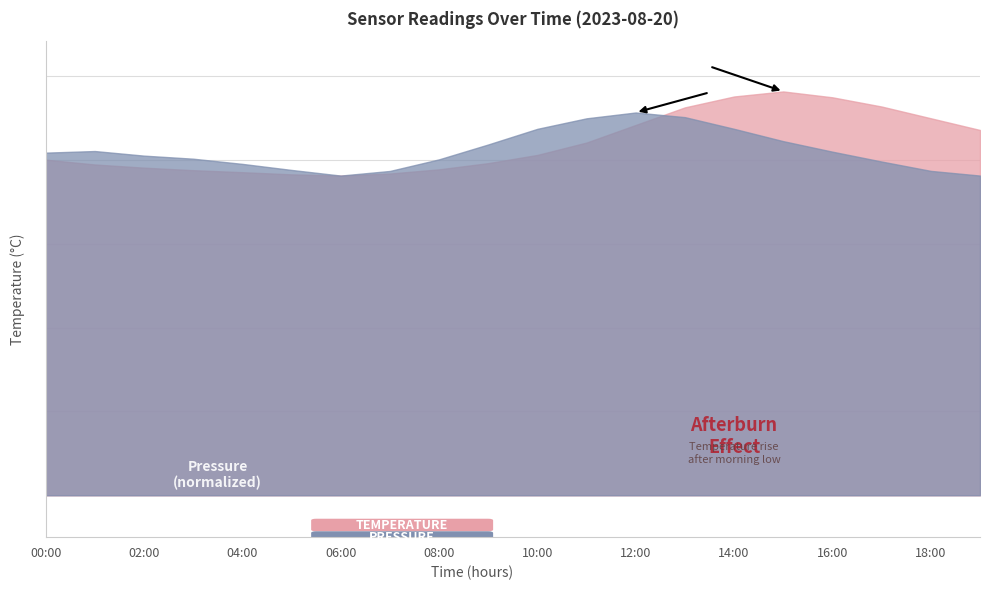

Reading left to right, what are all the values shown in this chart?

temperature: 20.0	19.7	19.6	19.4	19.3	19.1	19.1	19.2	19.4	19.8	20.3	21.1	22.1	23.1	23.8	24.1	23.8	23.2	22.5	21.8
pressure: 20.4	20.5	20.3	20.1	19.8	19.4	19.1	19.4	20.0	20.9	21.9	22.5	22.8	22.6	21.9	21.1	20.5	19.9	19.4	19.1